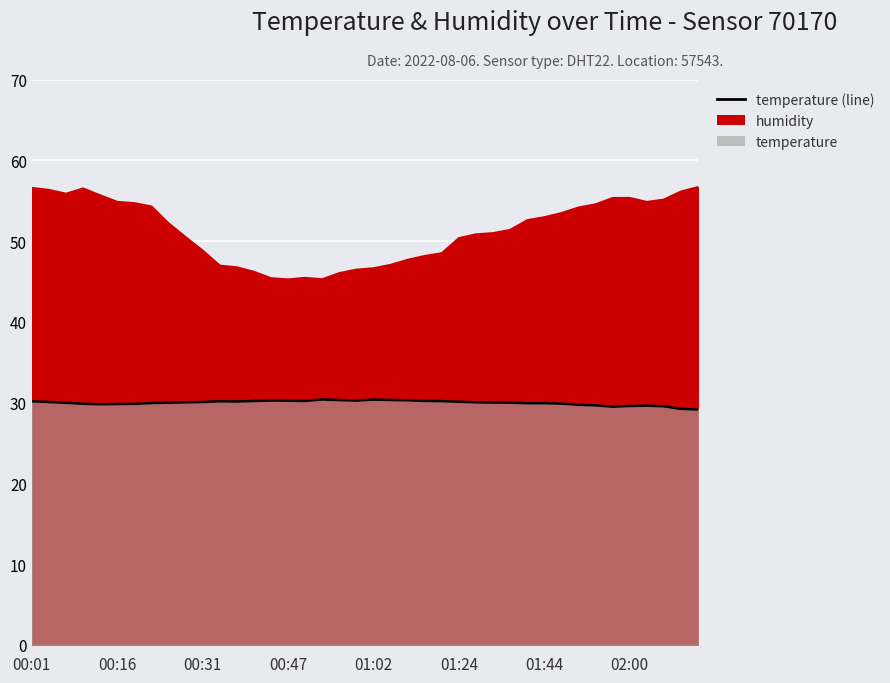

True or false: there are more than 2 points higher than both neighbors.

True